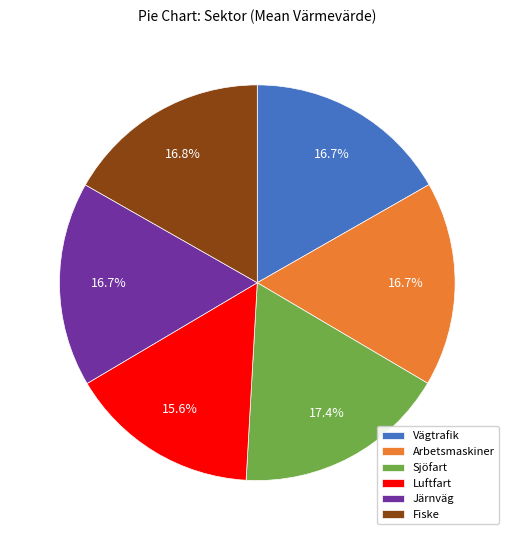

Is Arbetsmaskiner the majority of the pie?

No